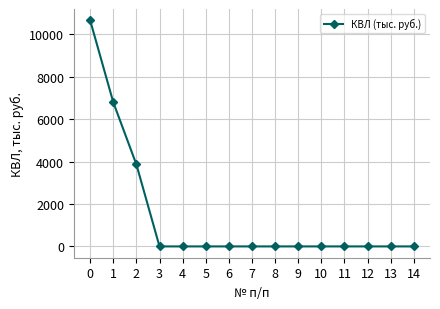

What is the difference between the maximum and minimum values?

10667